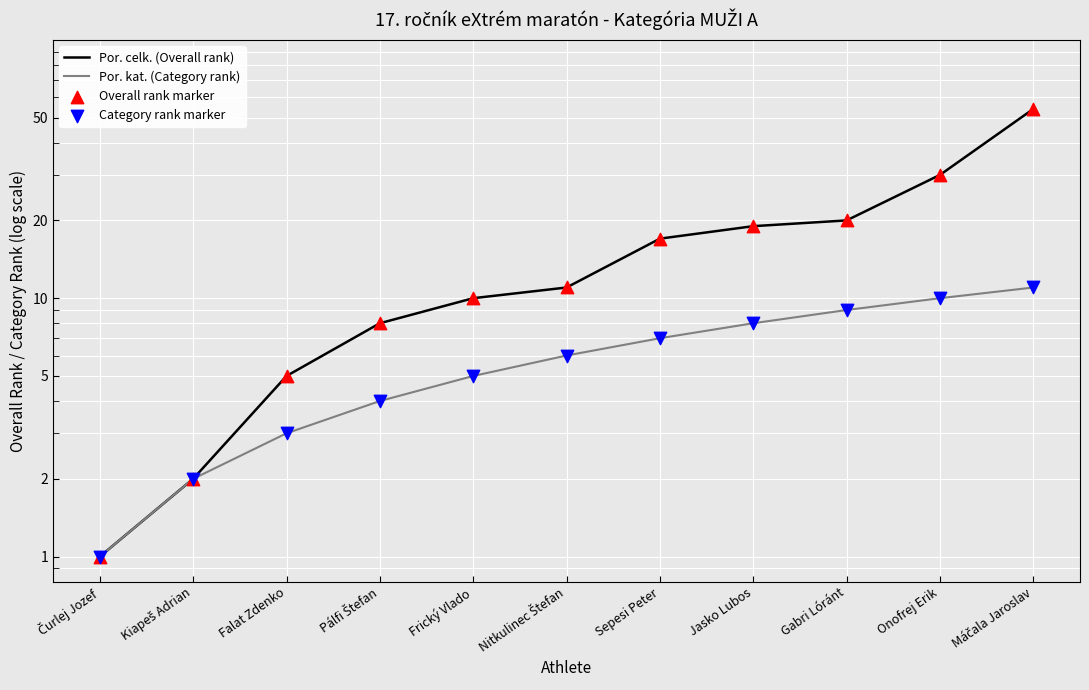

Which series has the largest total across all categories?

Por. celk. (Overall rank)